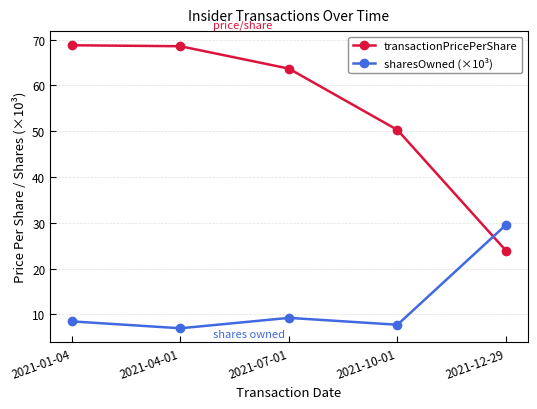

What is the total value across all series at 2021-07-01?

72.9